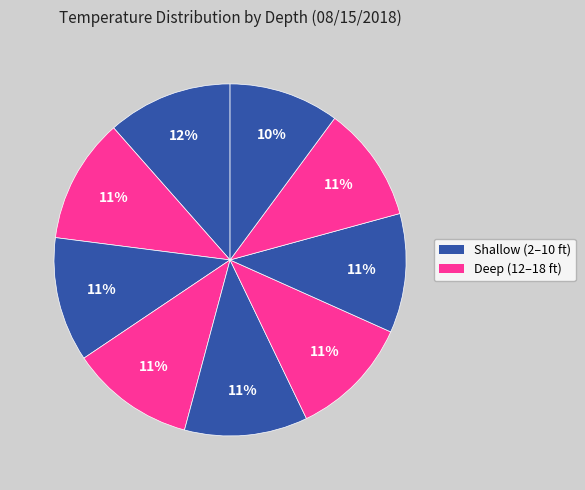

Is there any slice that represents more than half of the pie?

No